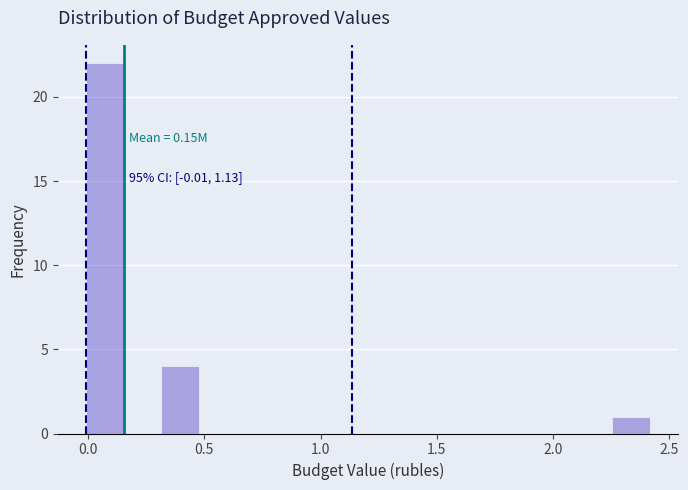

Around what value on the x-axis is the tallest bar? Give the approximate position of its centre, as read against the axis.

0.05